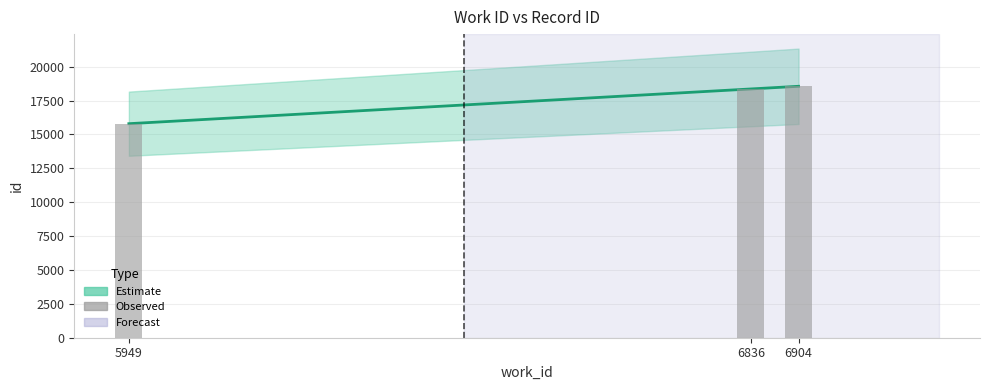

The value at 5949 is 21195. True or false?

False